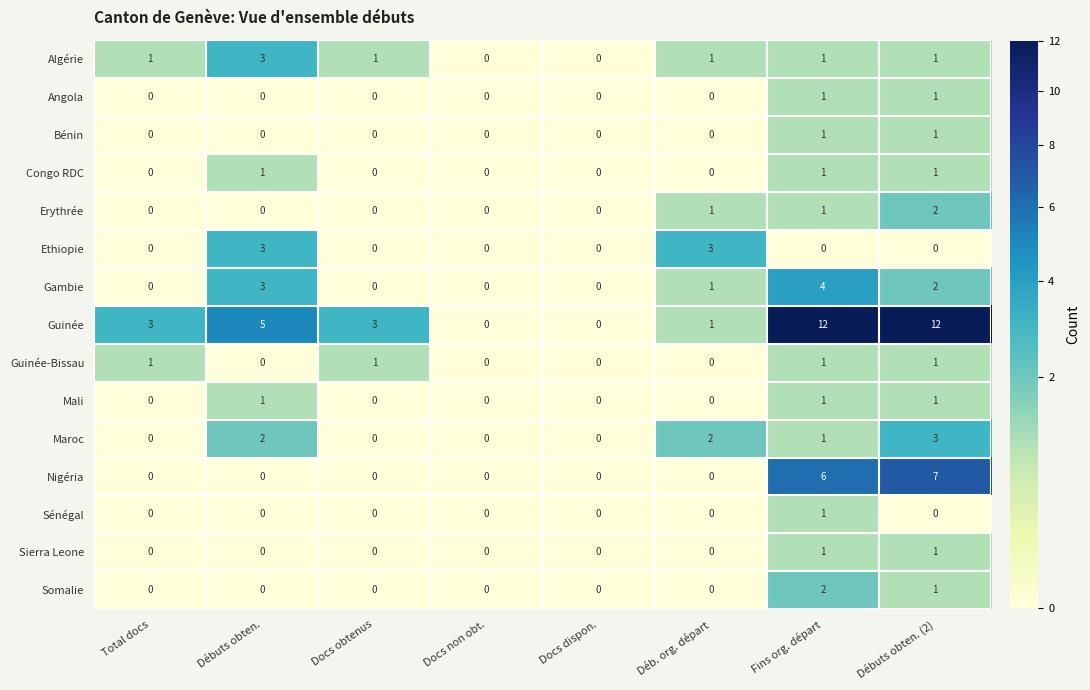

The value of Congo RDC at Débuts obten. (2) is 1. True or false?

True